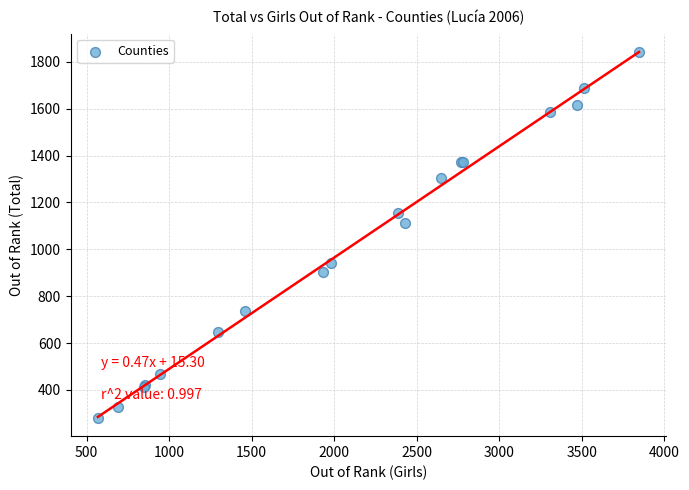

What Y value in the scatter plot is closest to 1061?

1113